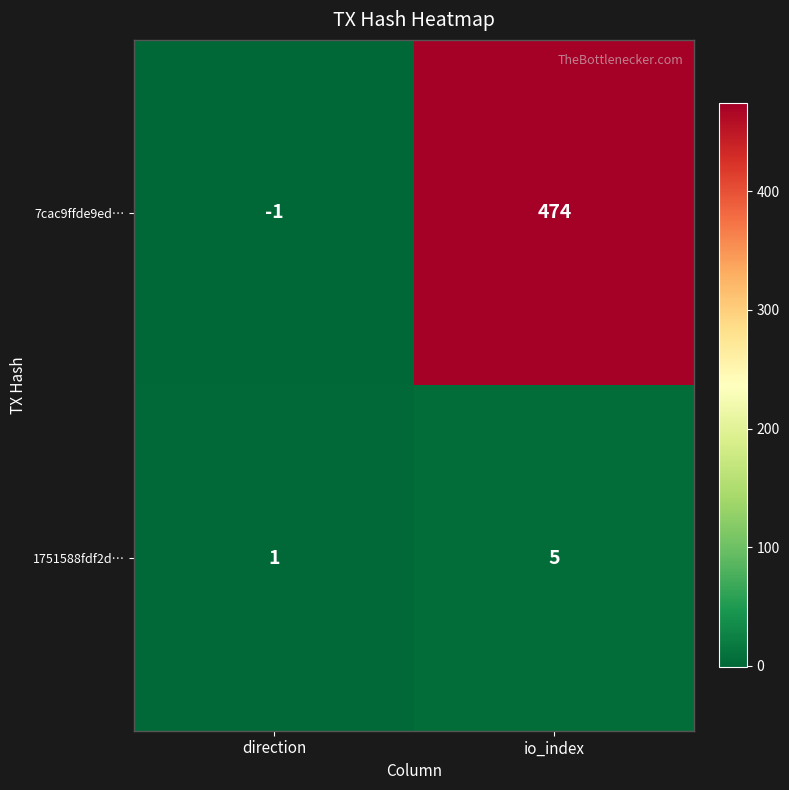

At io_index, list the series in order from smallest to largest.

1751588fdf2d…, 7cac9ffde9ed…